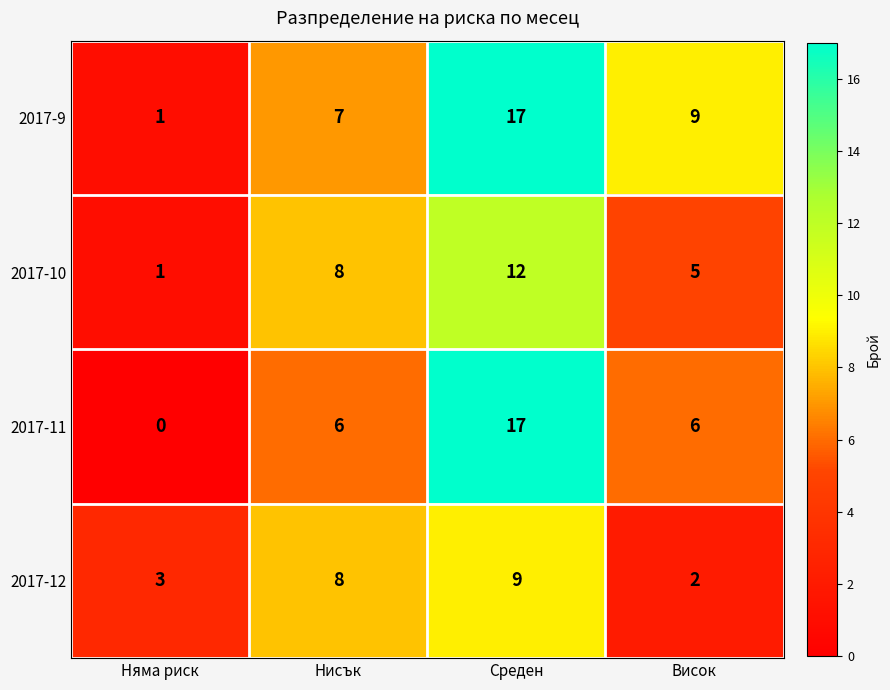

The value of 2017-9 at Среден is 17. True or false?

True